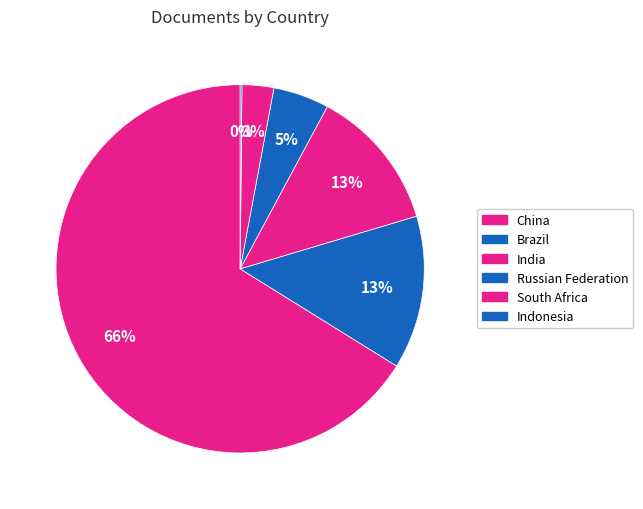

What is the largest slice in the pie chart?

China